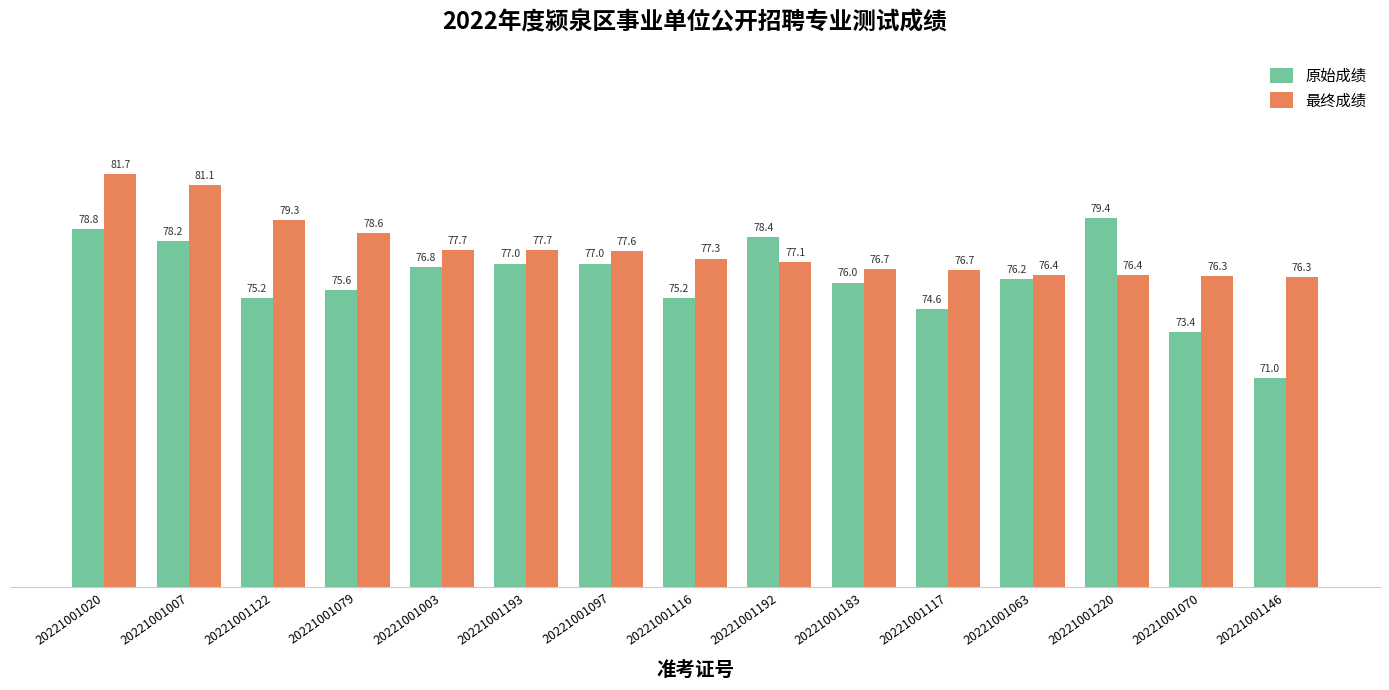

What is the label of the 11th bar from the left?

20221001117